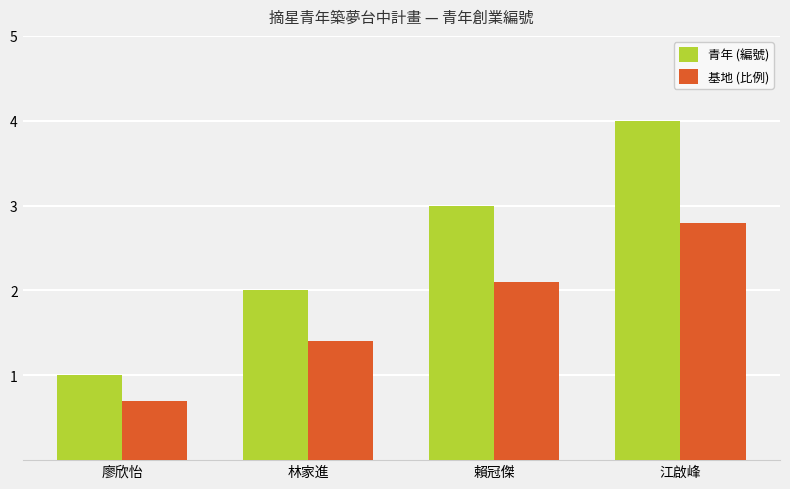

Reading left to right, transcribe all the data shown in this chart.

青年 (編號): 廖欣怡=1.0	林家進=2.0	賴冠傑=3.0	江啟峰=4.0
基地 (比例): 廖欣怡=0.7	林家進=1.4	賴冠傑=2.1	江啟峰=2.8